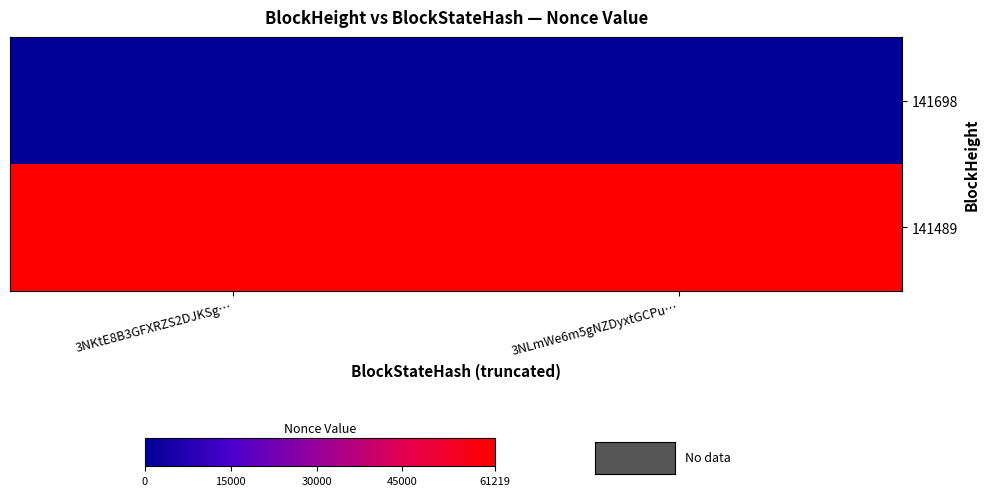

What is the total value across all series at 3NLmWe6m5gNZDyxtGCPu…?

61219